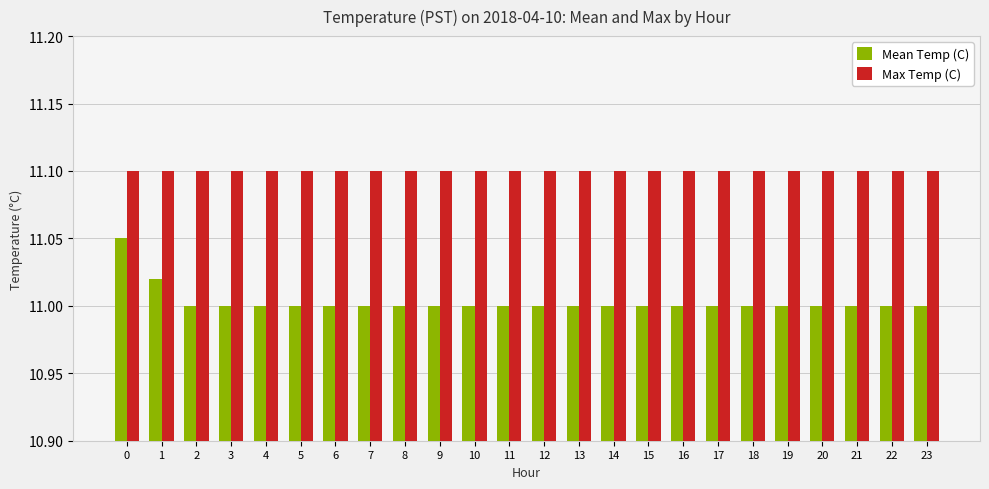

Which series has the widest spread of values?

Mean Temp (C)